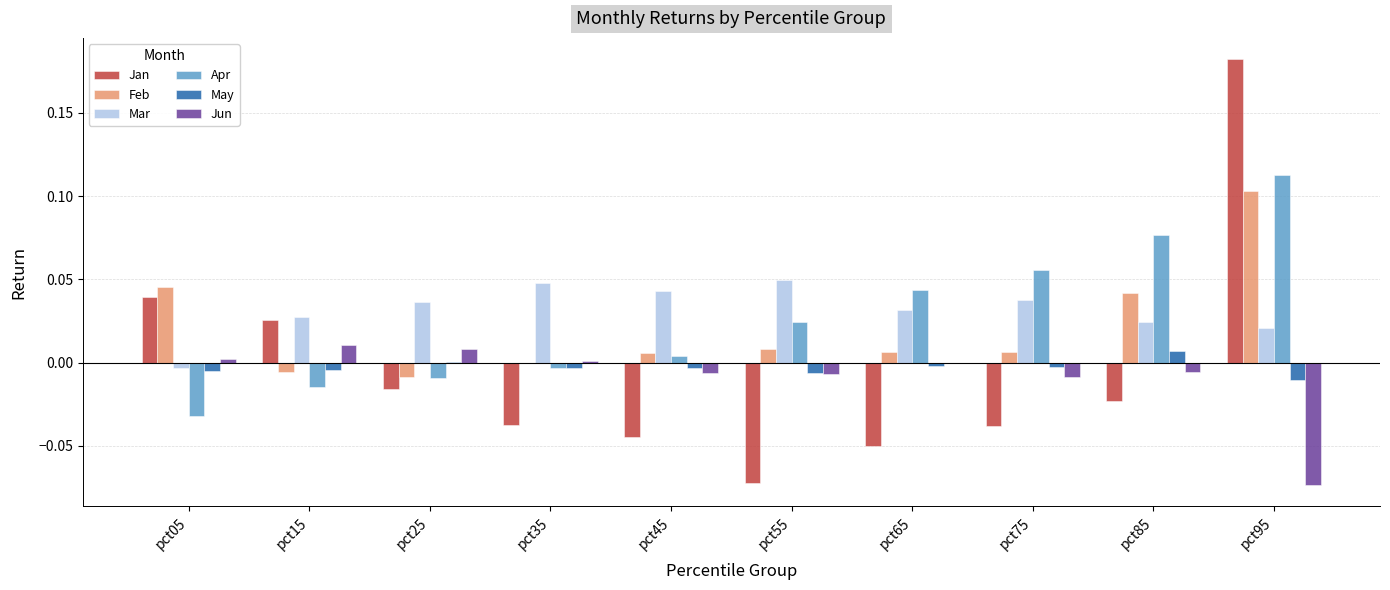

Between pct05 and pct65, which series saw the biggest shift?

Jan